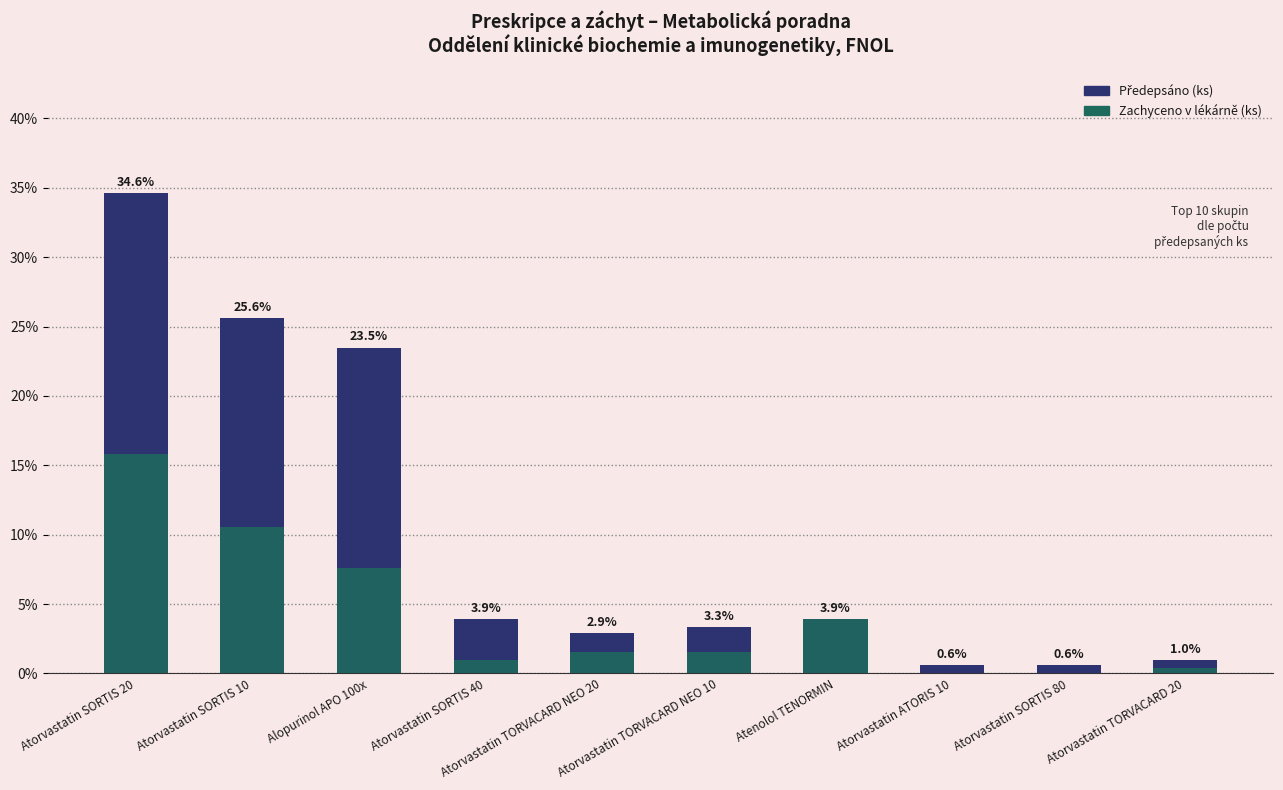

What is the value of the Předepsáno (ks) bar at the 6th from the left?

3.3